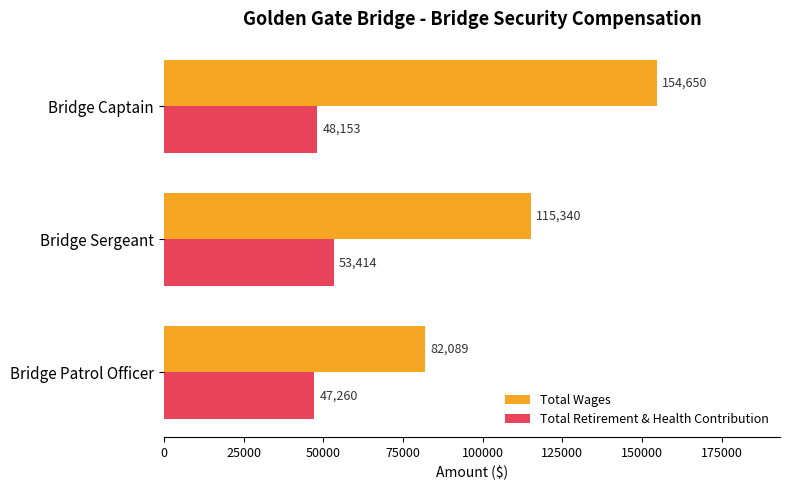

True or false: Total Retirement & Health Contribution has a value of 47260 at Bridge Patrol Officer.

True